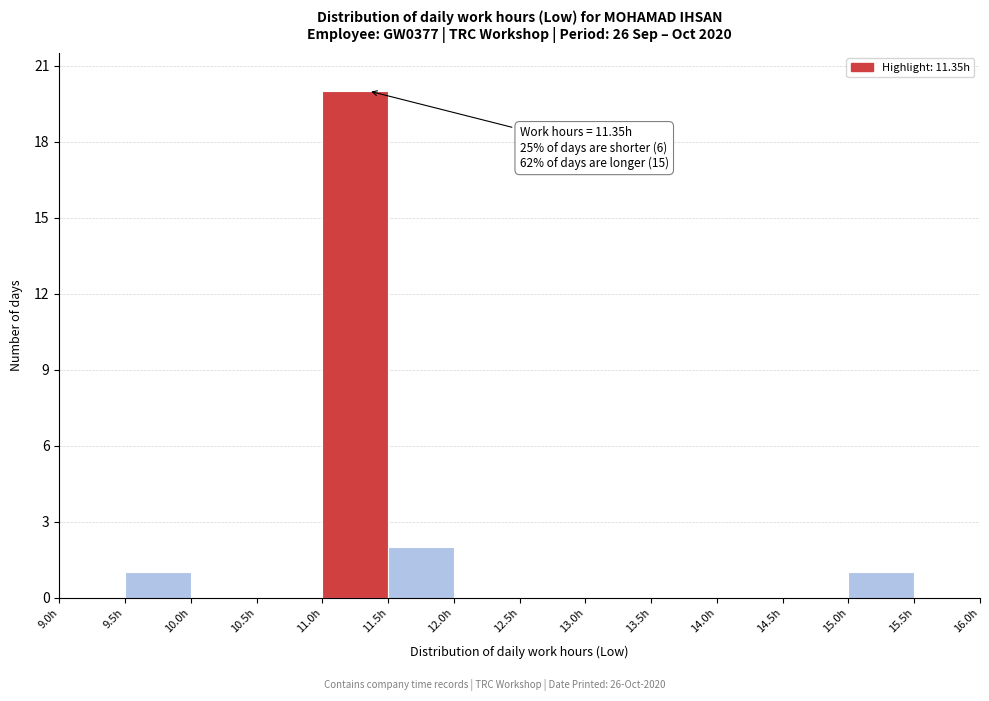

Over which range of the x-axis is the bar tallest?

11.0 to 11.5